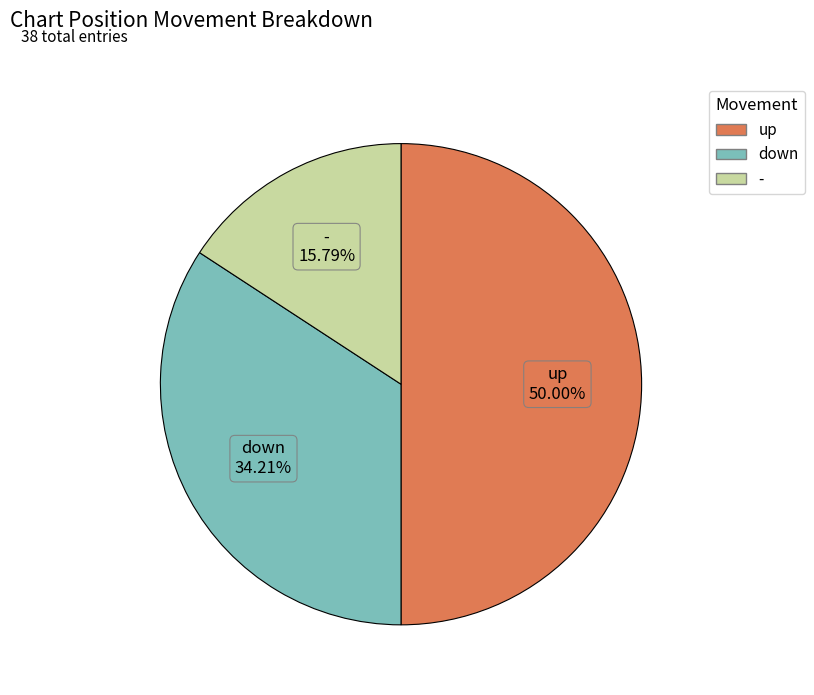

True or false: up accounts for 50% of the total.

True